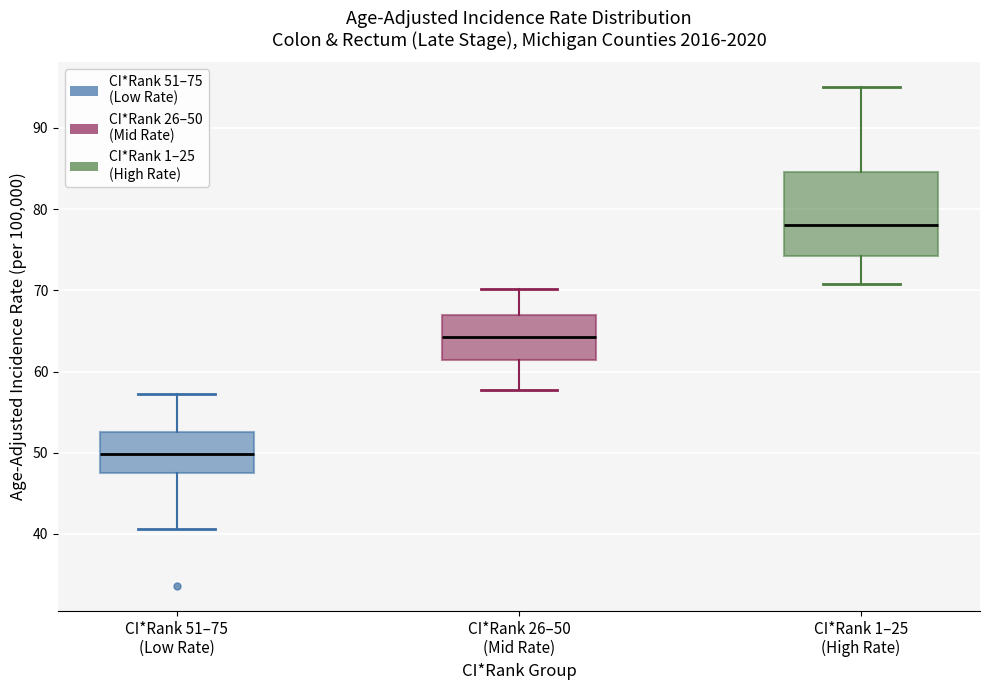

Where does the lower whisker of the box for CI*Rank 1–25 (High Rate) end on the y-axis? The values are not printed on the chart, so give them approximately, as read against the axis.

71